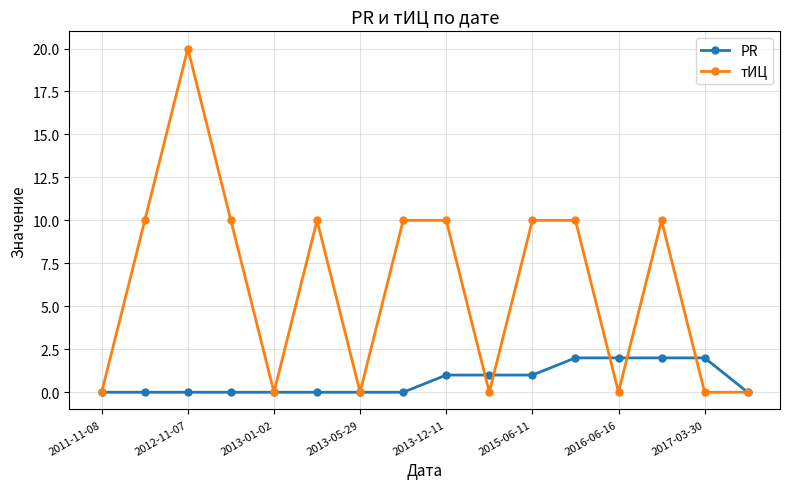

What is the value of the PR point at the 13th from the left?

2